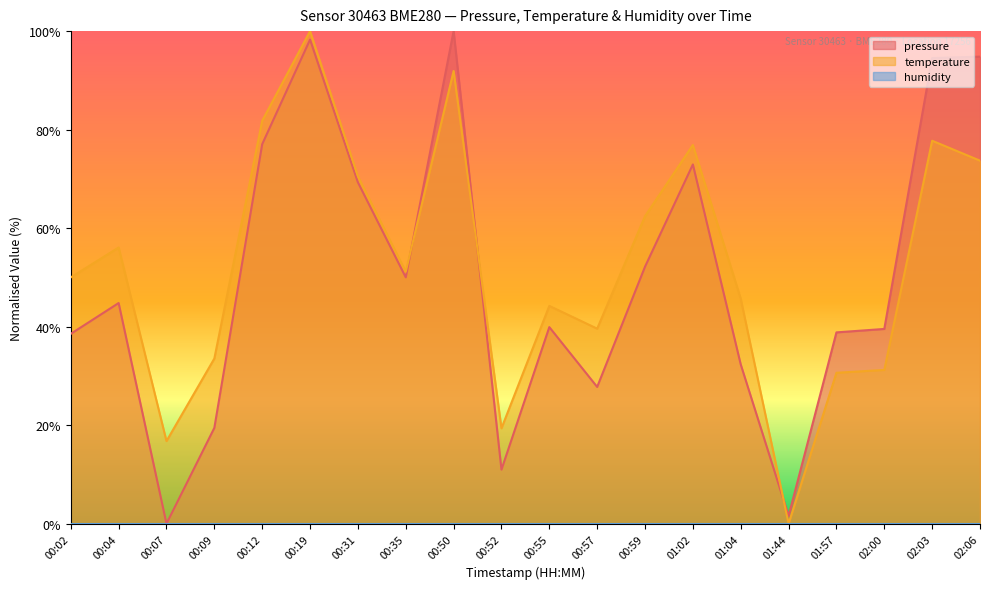

Where does the pressure series first go above 44?

00:04